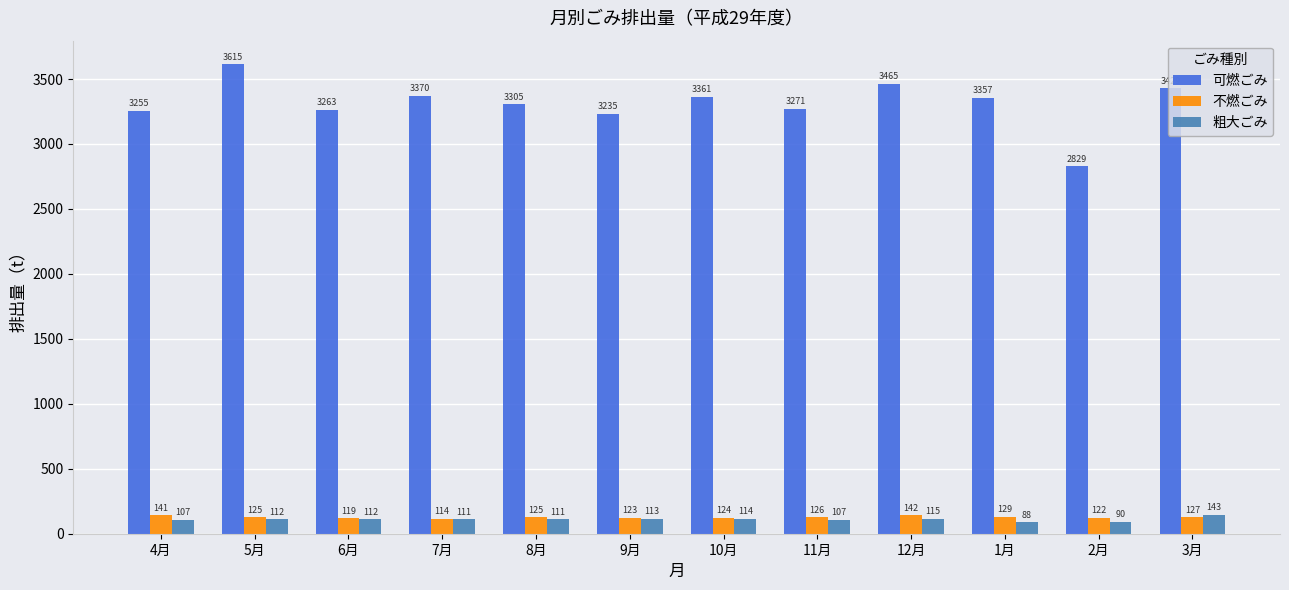

At how many categories does at least one series exceed 524?

12